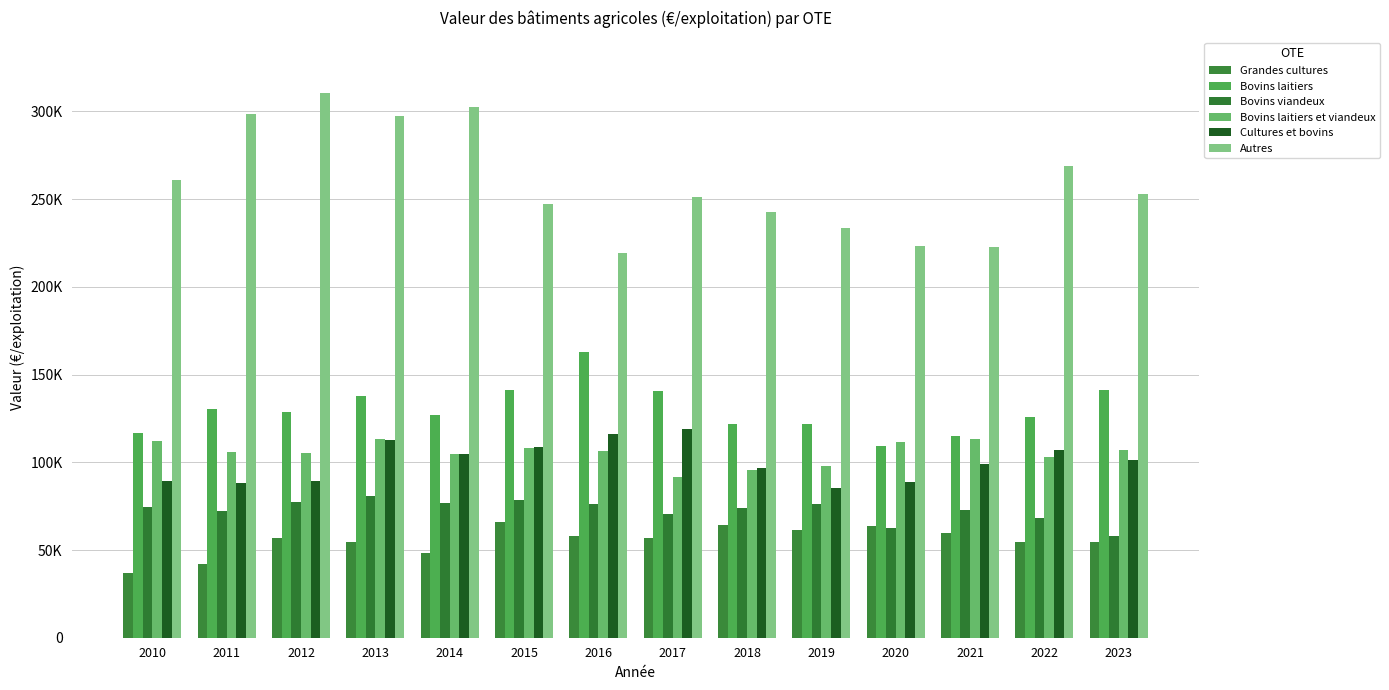

Does the chart contain any negative values?

No